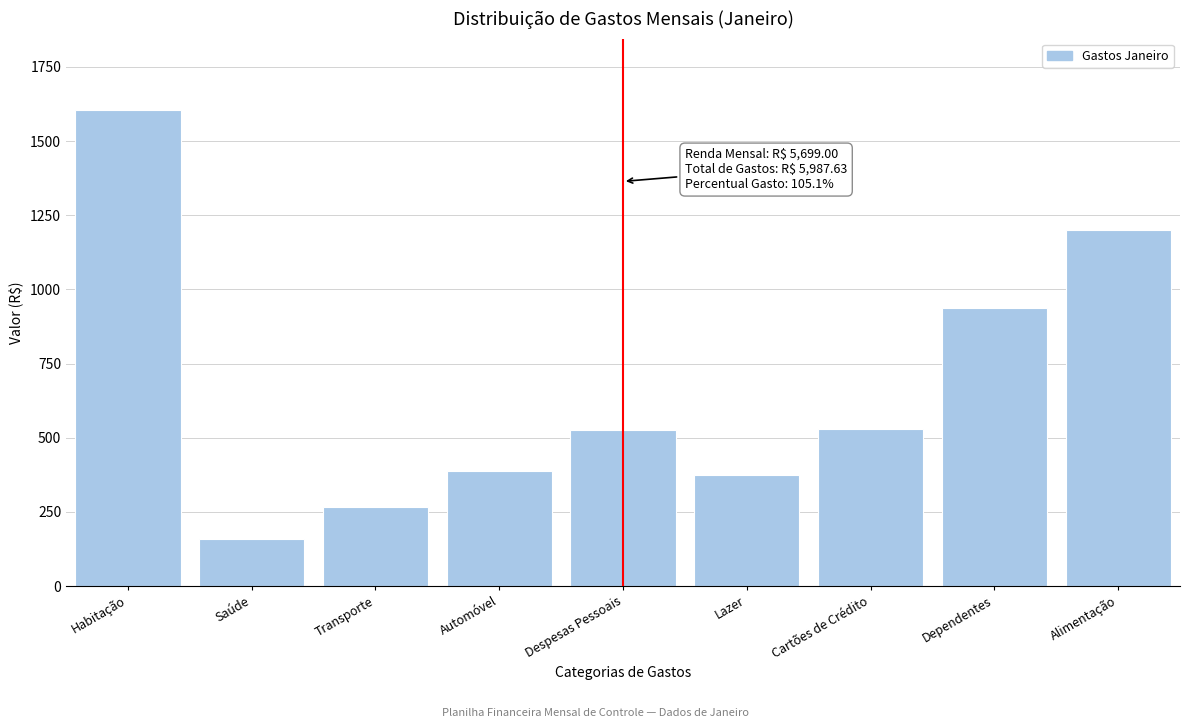

What is the sum of the values at Habitação and Cartões de Crédito?

2135.2